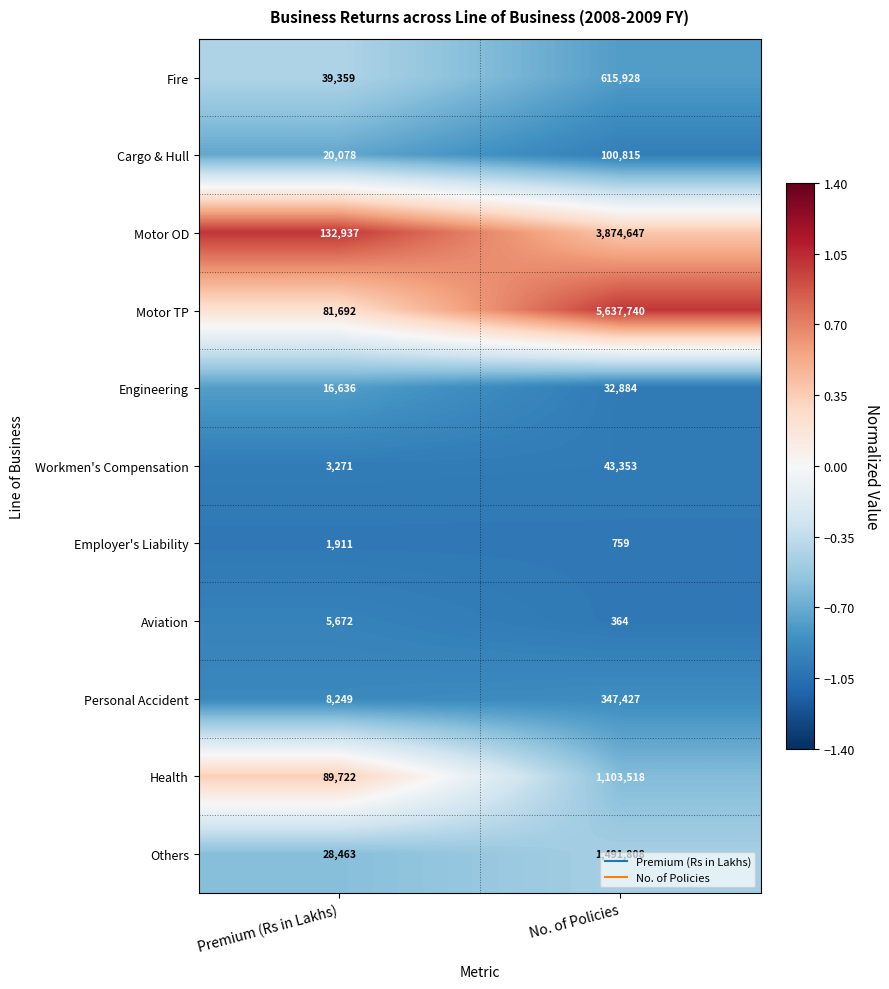

How many distinct data groups are displayed?

11